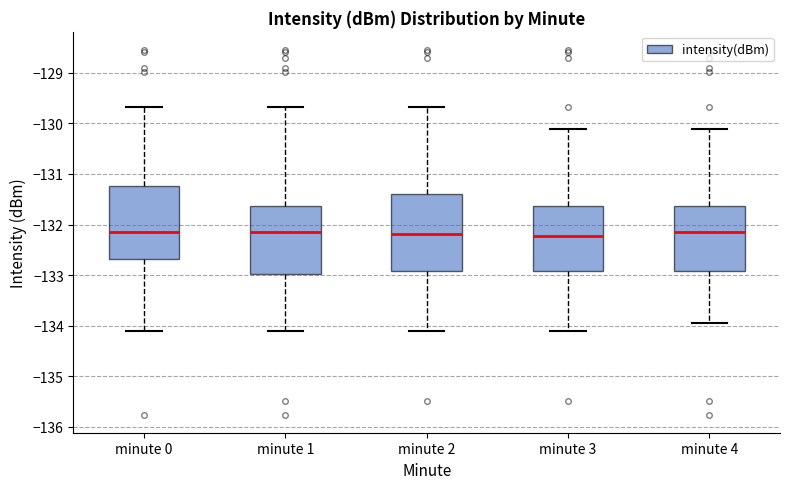

Where is the lower edge of the box for minute 0 on the y-axis? The values are not printed on the chart, so give them approximately, as read against the axis.

-132.7